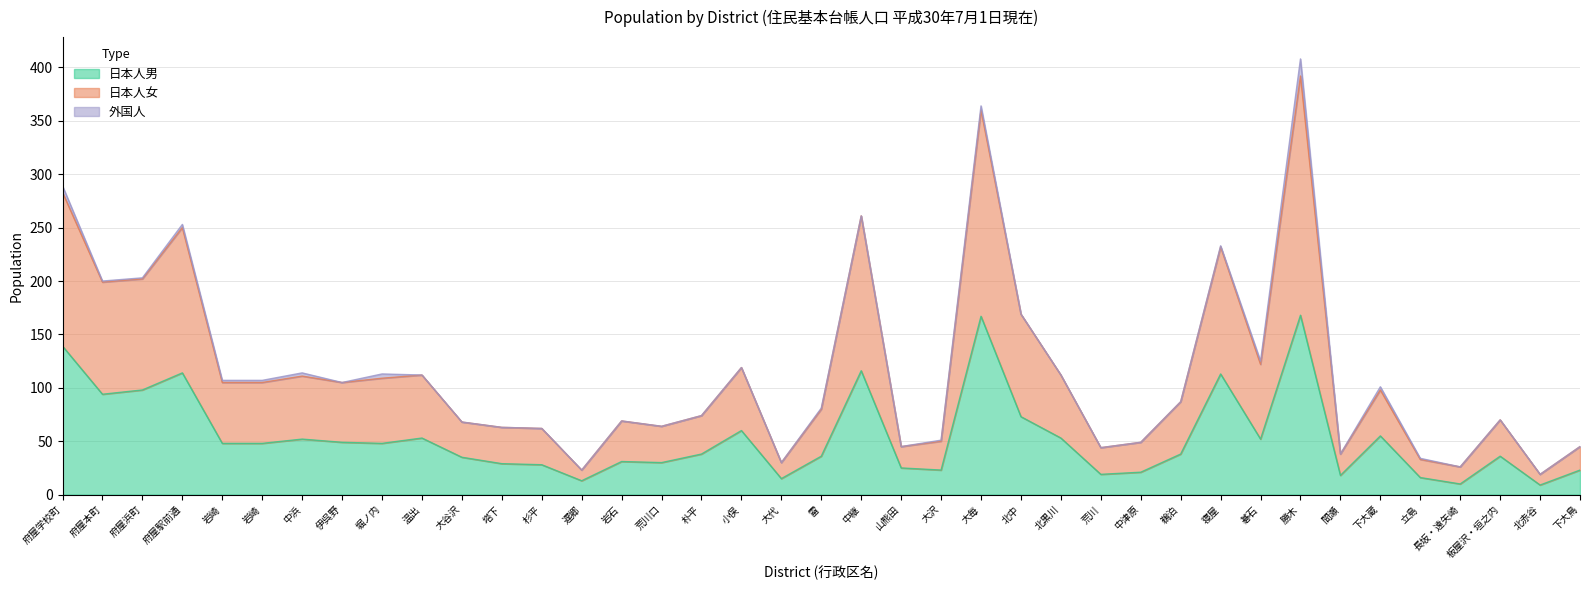

At which label is 日本人男 closest to 88?

府屋本町